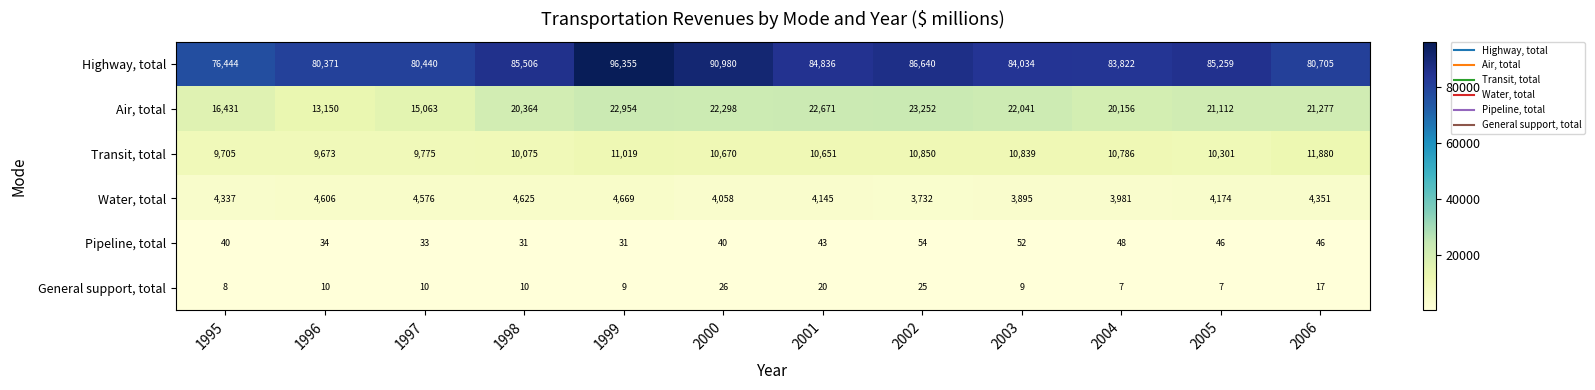

How many series are shown in this chart?

6